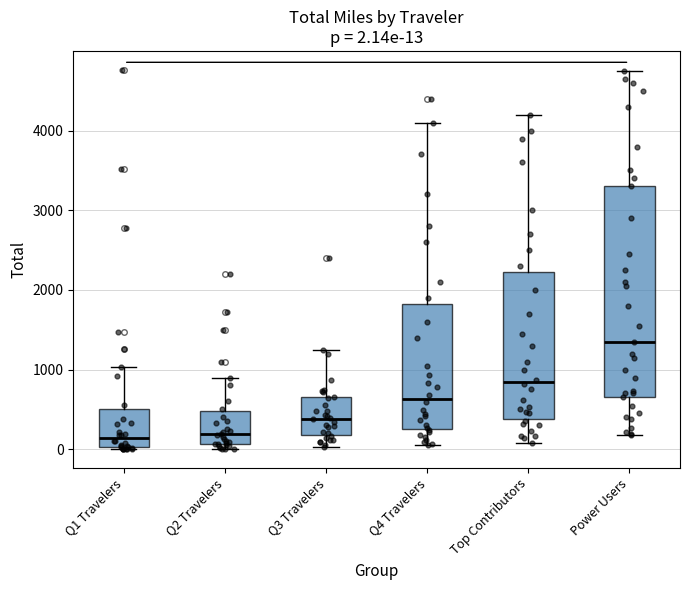

Comparing the boxes themselves (not the whiskers), which one is the tallest?

Power Users